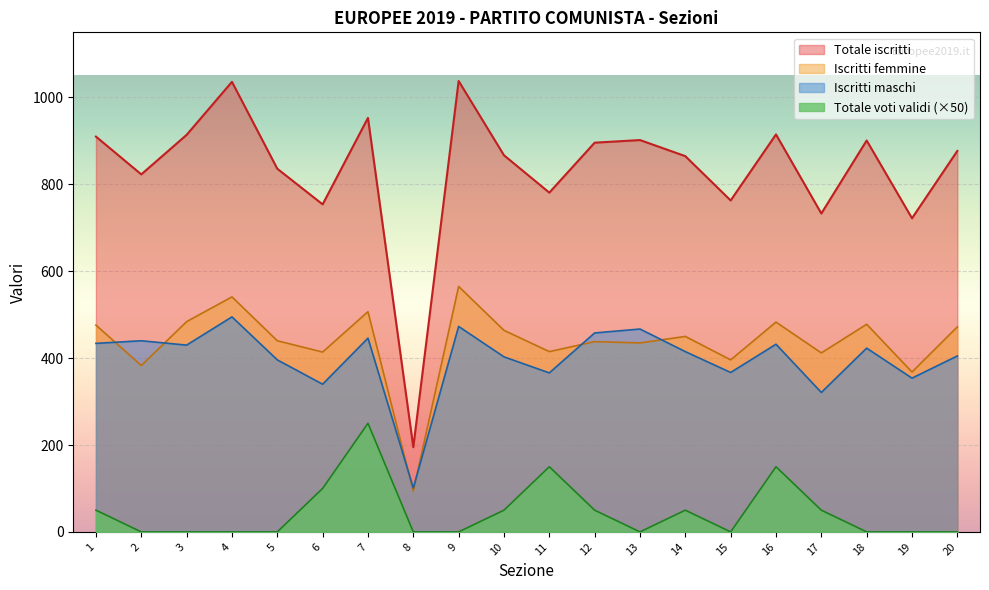

How many lines are shown in the chart?

4